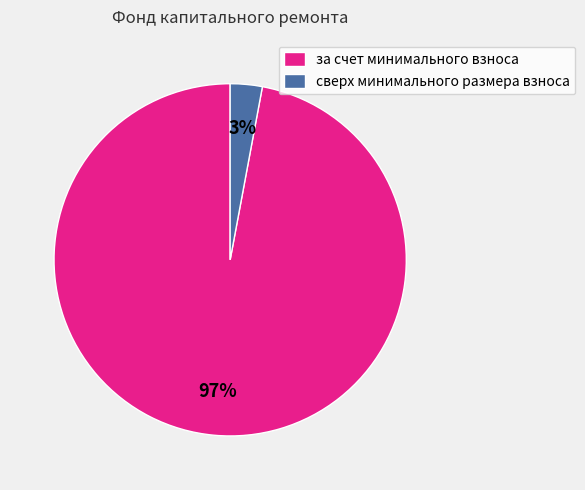

To the nearest percent, what portion does за счет минимального взноса represent?

97%